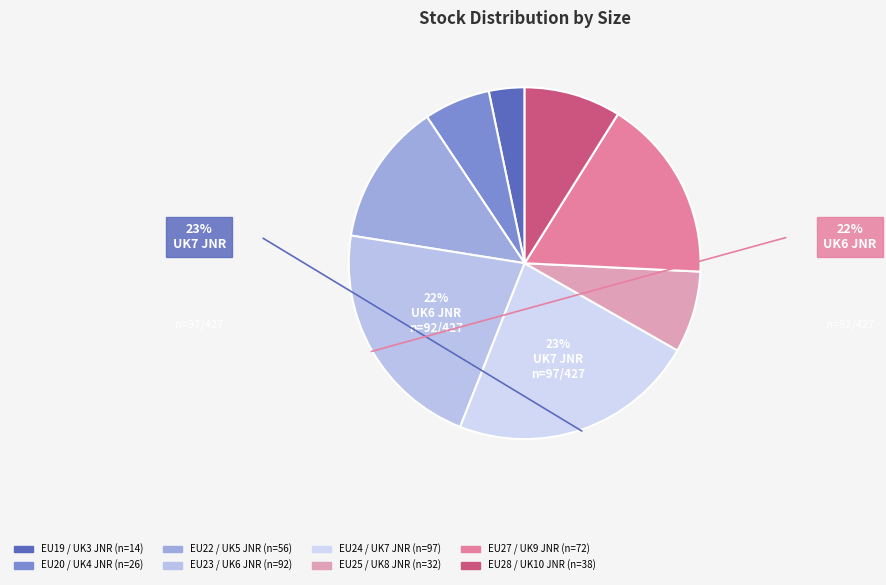

Count the number of slices in the pie.

8